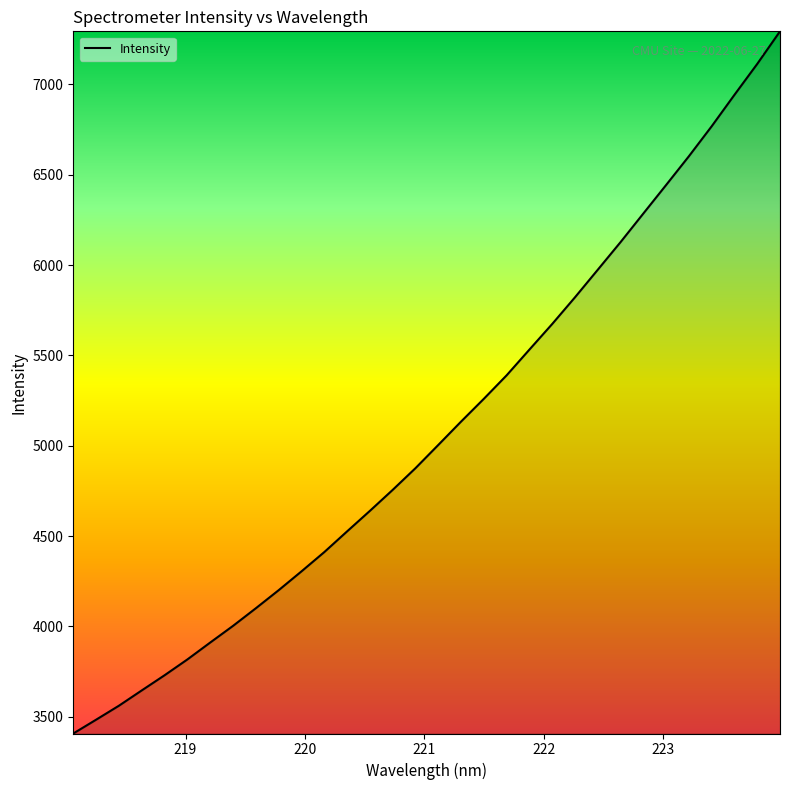

What is the difference between the maximum and minimum values?

3886.0